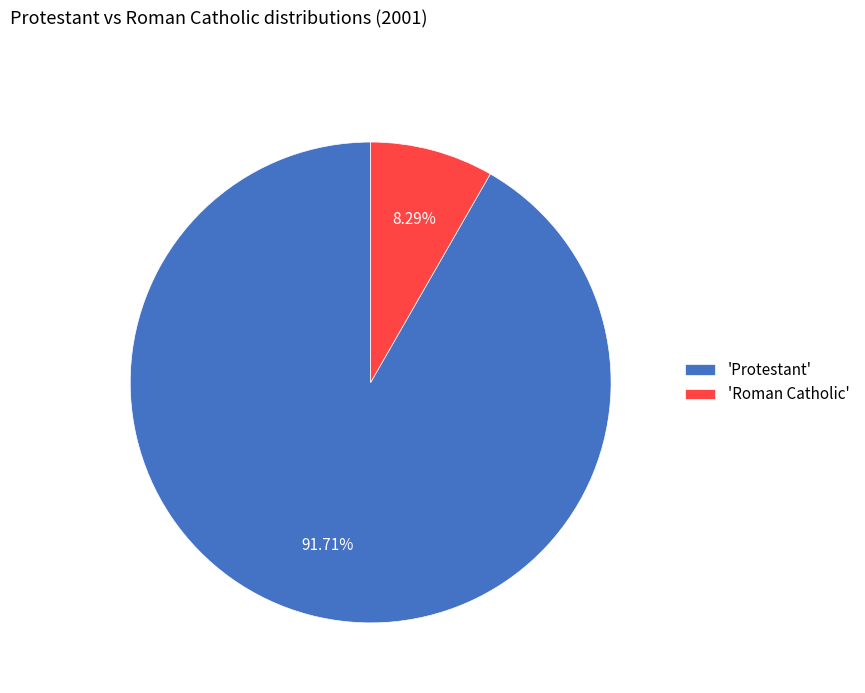

Between 'Protestant' and 'Roman Catholic', which is larger?

'Protestant'